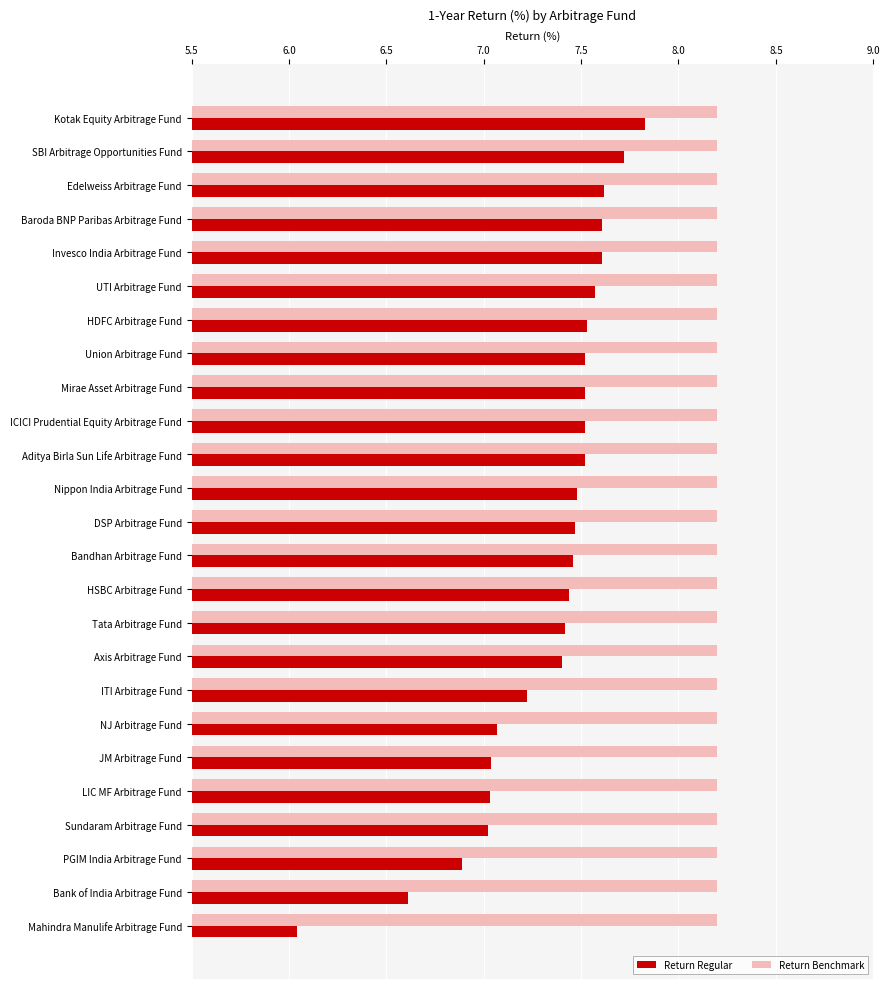

What is the difference between the second highest and minimum values in the Return Regular series?

1.7